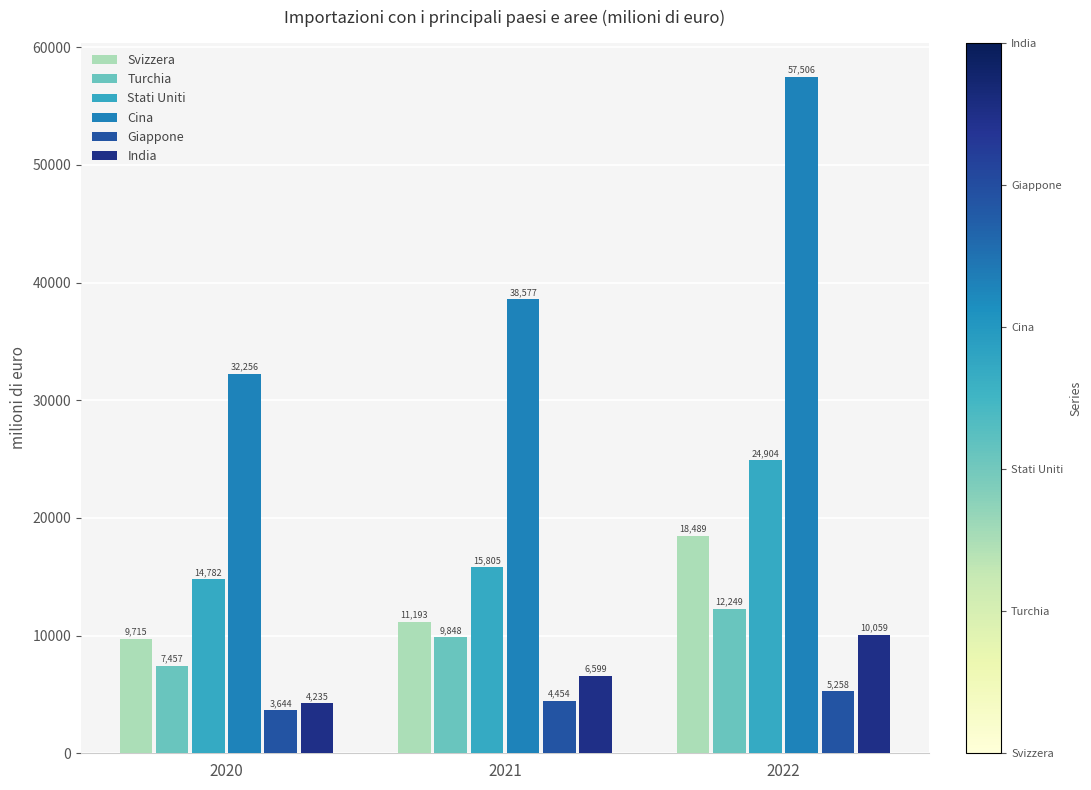

Rank the series at 2022 from lowest to highest value.

Giappone, India, Turchia, Svizzera, Stati Uniti, Cina